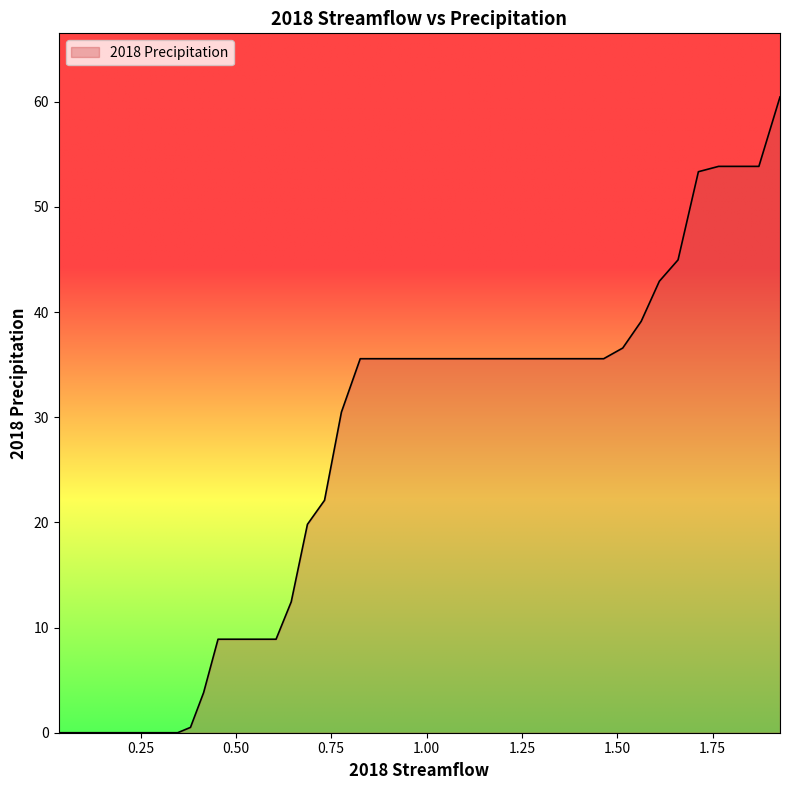

What is the difference between the maximum and minimum values?

60.5